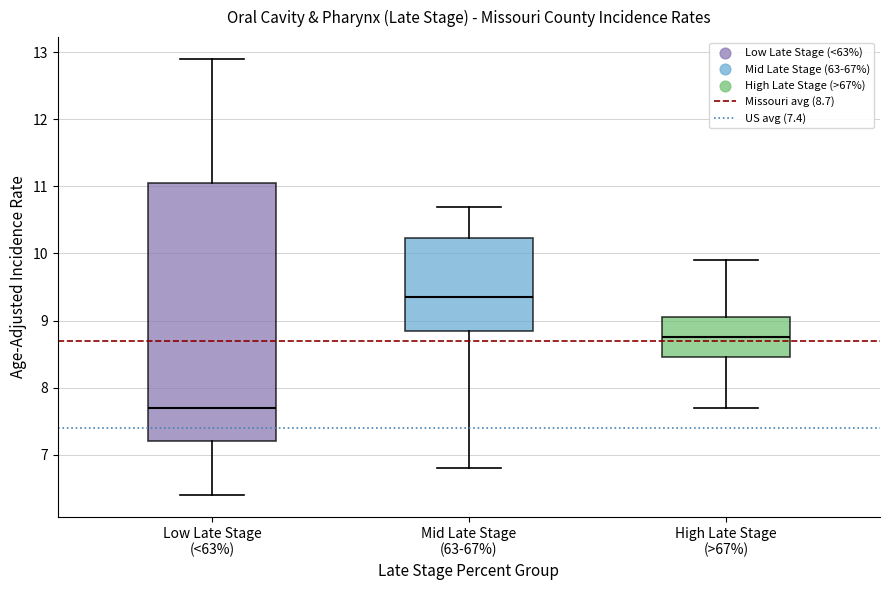

Comparing the boxes themselves (not the whiskers), which one is the tallest?

Low Late Stage (<63%)